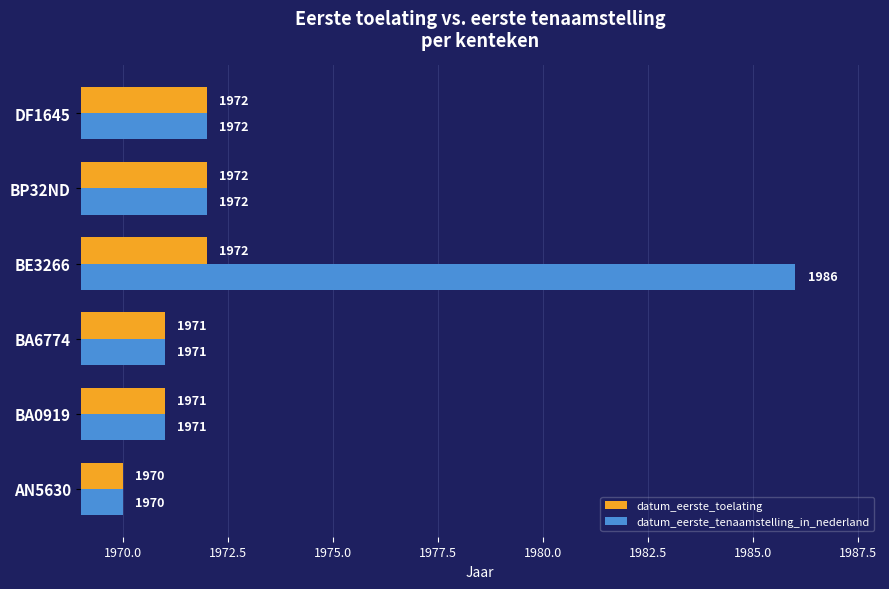

List the series in order of their overall mean, highest first.

datum_eerste_tenaamstelling_in_nederland, datum_eerste_toelating